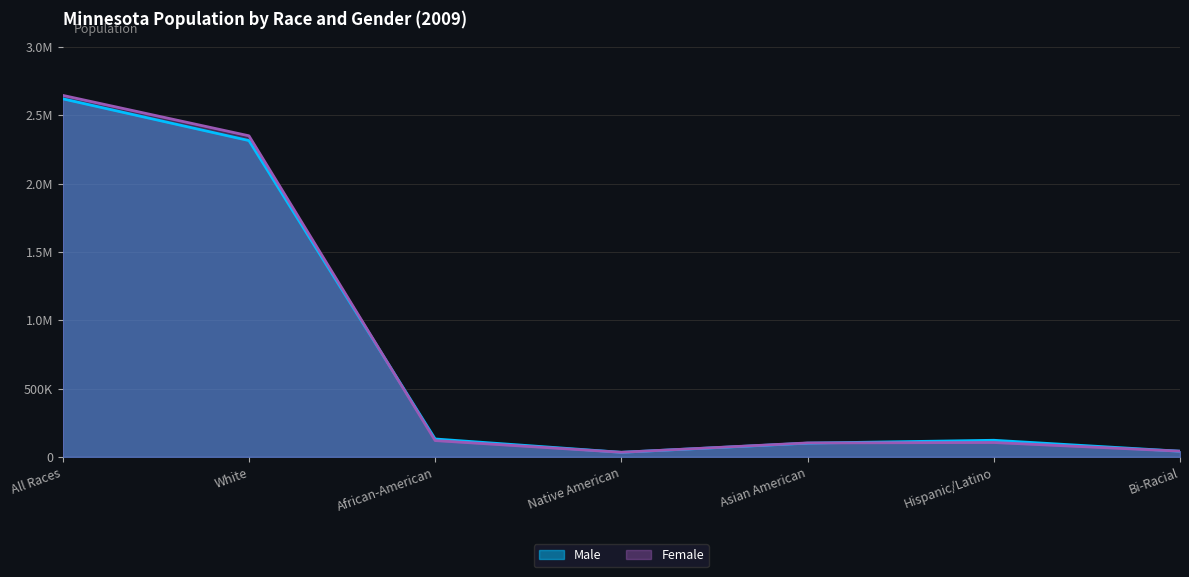

Which series has the largest total across all categories?

Female